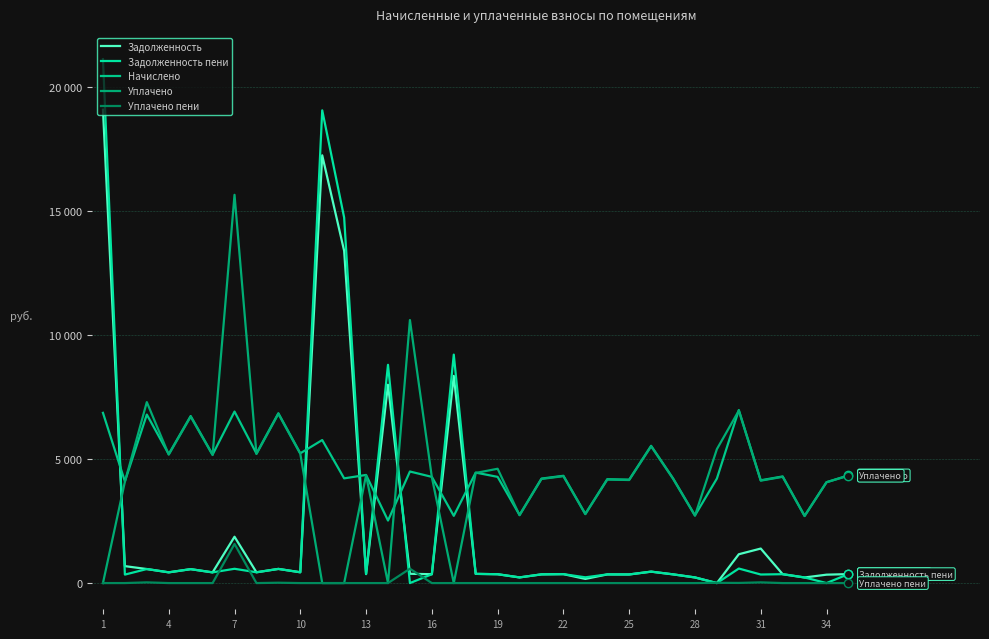

What is the difference between the second highest and second lowest values in the Задолженность пени series?

19074.1